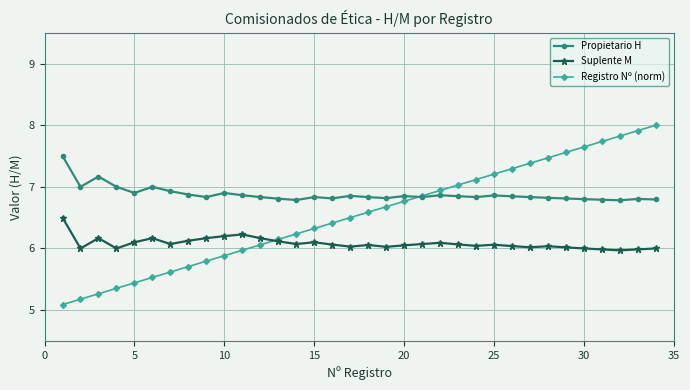

True or false: Suplente M has more than 0 interior local peaks.

True